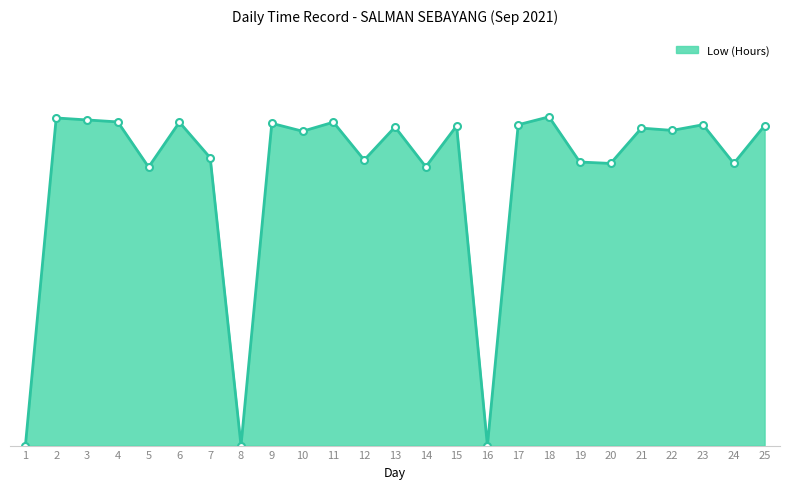

Does the chart have visible grid lines?

No